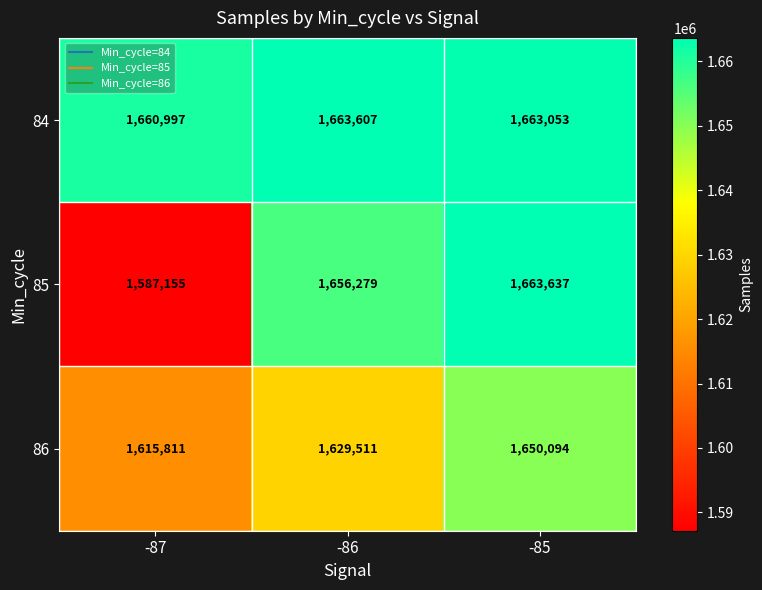

What is the sum of the 84 values at -86 and -85?

3326660